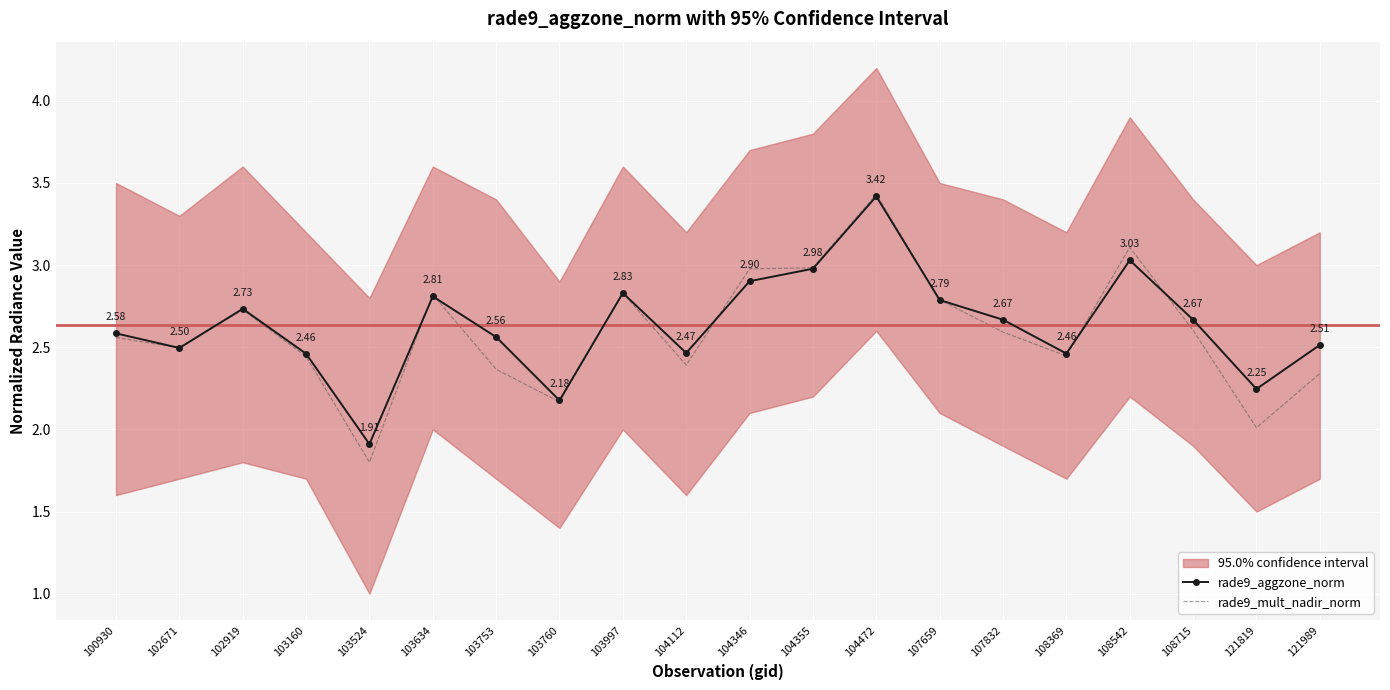

What is the average value of the rade9_mult_nadir_norm series?

2.6